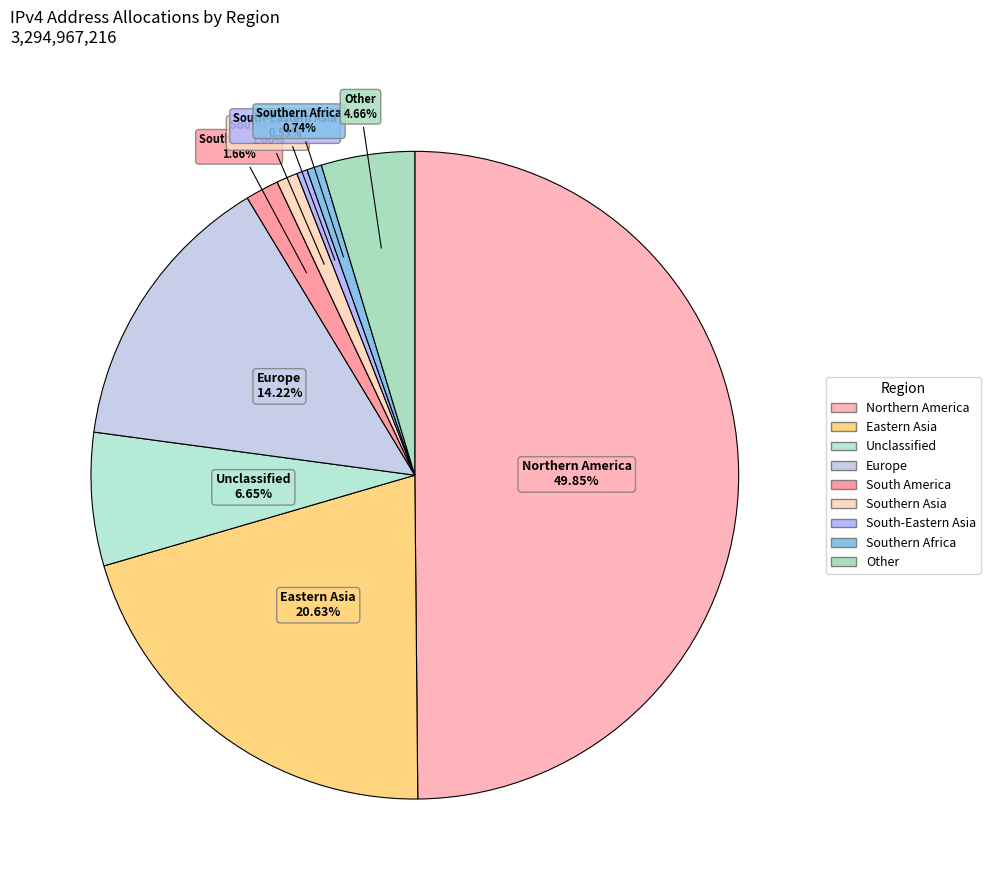

To the nearest percent, what is the combined percentage of Northern America and Europe?

64%